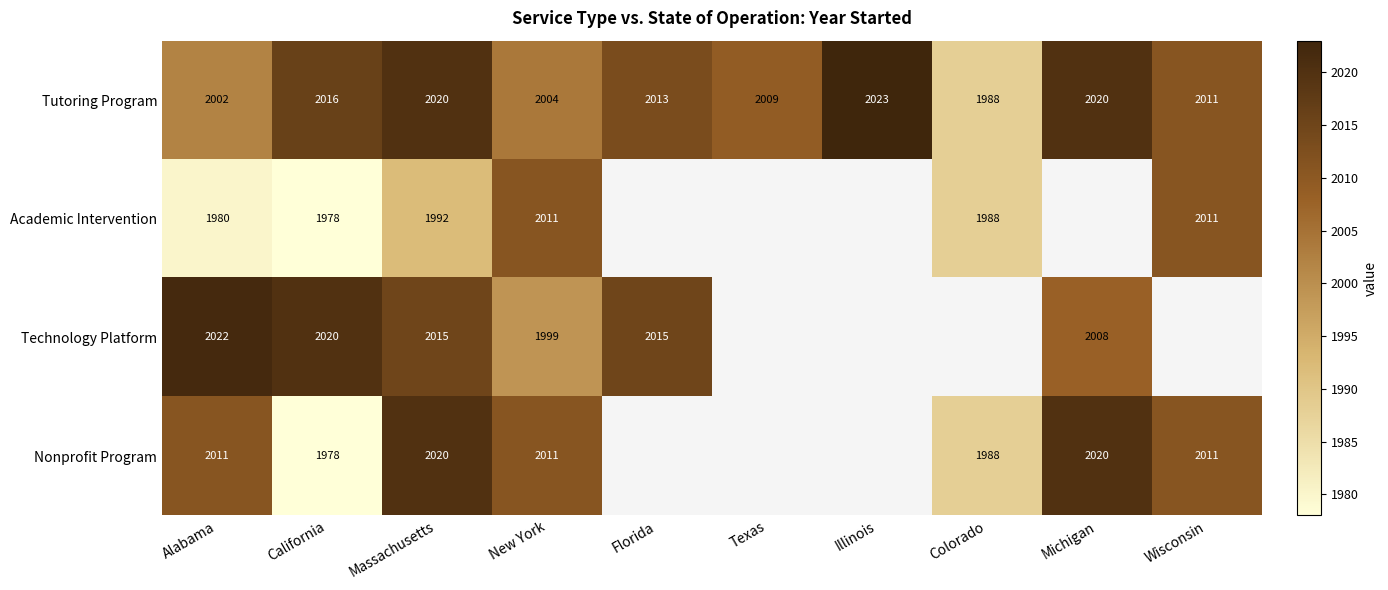

What is the minimum value shown in the chart?

1978.0